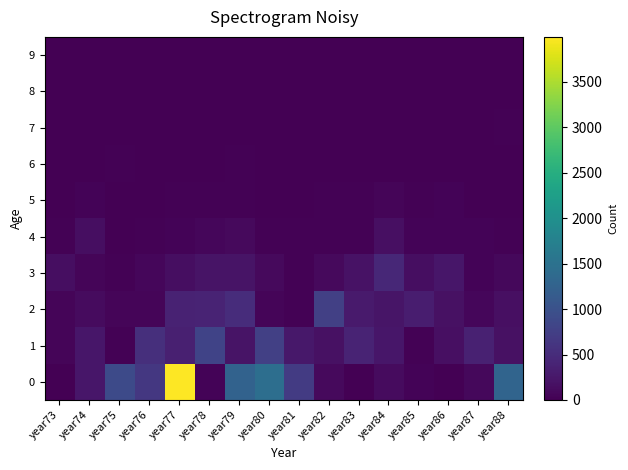

Reading right to left, transcribe all the data shown in this chart.

0: year88=1282	year87=85	year86=14	year85=33	year84=119	year83=6	year82=94	year81=694	year80=1443	year79=1261	year78=34	year77=3993	year76=648	year75=898	year74=247	year73=1
1: year88=180	year87=374	year86=165	year85=29	year84=243	year83=395	year82=186	year81=257	year80=753	year79=217	year78=805	year77=352	year76=531	year75=27	year74=240	year73=56
2: year88=165	year87=70	year86=179	year85=323	year84=229	year83=283	year82=750	year81=23	year80=56	year79=508	year78=396	year77=386	year76=57	year75=60	year74=120	year73=61
3: year88=85	year87=38	year86=234	year85=151	year84=441	year83=201	year82=104	year81=17	year80=109	year79=205	year78=213	year77=153	year76=76	year75=23	year74=51	year73=145
4: year88=25	year87=35	year86=33	year85=42	year84=167	year83=27	year82=31	year81=29	year80=25	year79=109	year78=68	year77=33	year76=21	year75=10	year74=144	year73=19
5: year88=12	year87=14	year86=45	year85=23	year84=52	year83=21	year82=17	year81=14	year80=10	year79=25	year78=24	year77=23	year76=6	year75=10	year74=34	year73=11
6: year88=14	year87=11	year86=14	year85=11	year84=5	year83=6	year82=13	year81=9	year80=6	year79=20	year78=4	year77=6	year76=4	year75=19	year74=8	year73=8
7: year88=17	year87=0	year86=12	year85=1	year84=7	year83=0	year82=3	year81=1	year80=0	year79=4	year78=8	year77=6	year76=0	year75=1	year74=15	year73=2
8: year88=1	year87=2	year86=3	year85=0	year84=4	year83=0	year82=1	year81=1	year80=0	year79=2	year78=0	year77=0	year76=1	year75=4	year74=0	year73=2
9: year88=0	year87=0	year86=2	year85=0	year84=1	year83=2	year82=0	year81=1	year80=0	year79=0	year78=0	year77=0	year76=0	year75=1	year74=2	year73=0